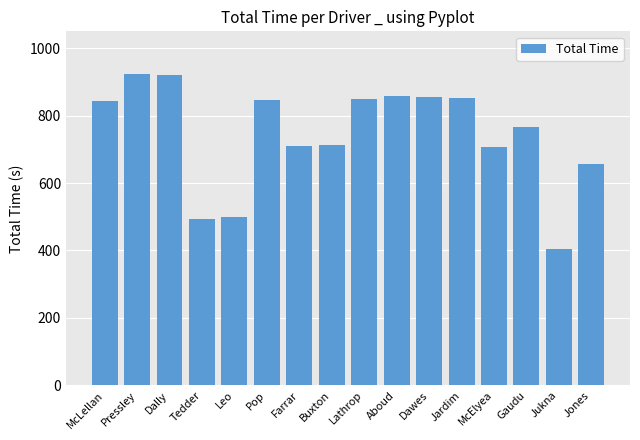

What is the value of the 11th bar from the left?

856.3